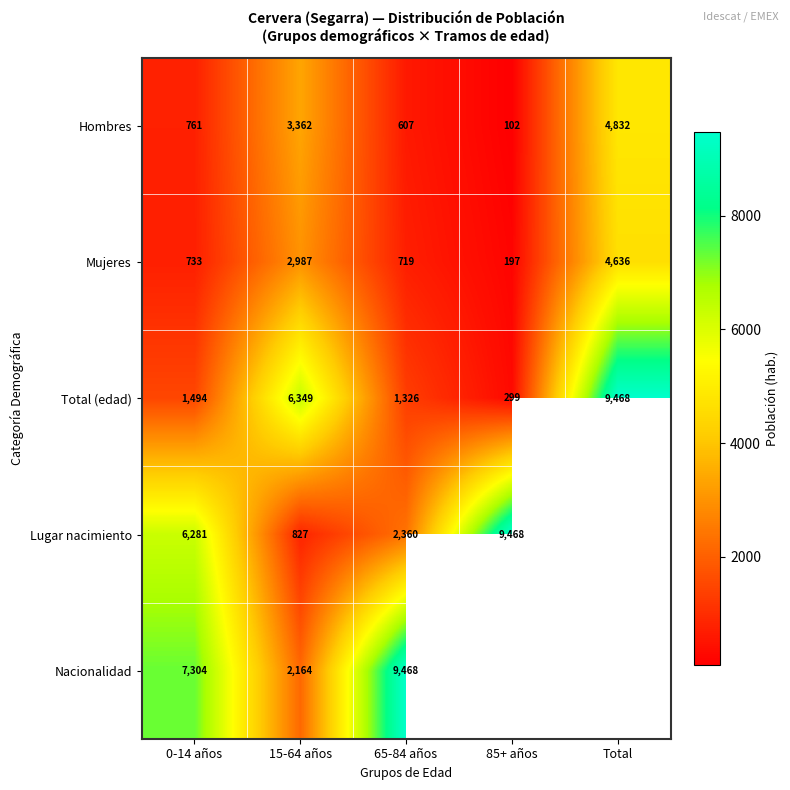

What is the difference between the Lugar nacimiento values at 85+ años and 15-64 años?

8641